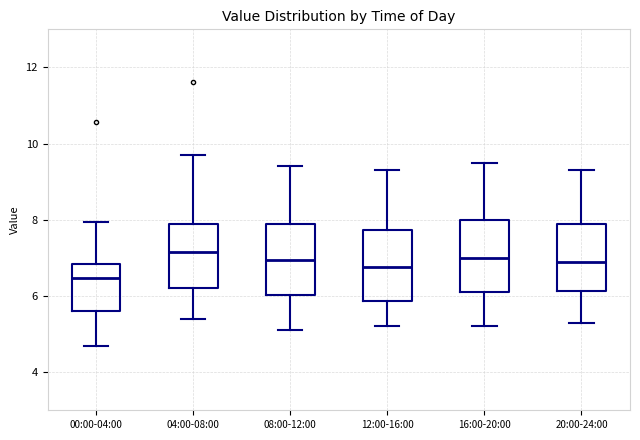

Where is the upper edge of the box for 20:00-24:00 on the y-axis? The values are not printed on the chart, so give them approximately, as read against the axis.

8.0